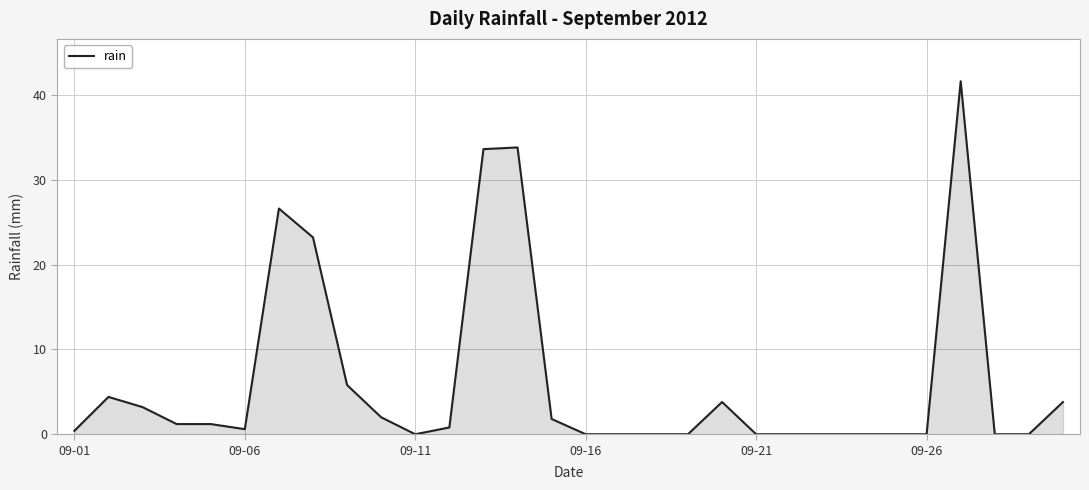

What is the maximum value shown in the chart?

41.6